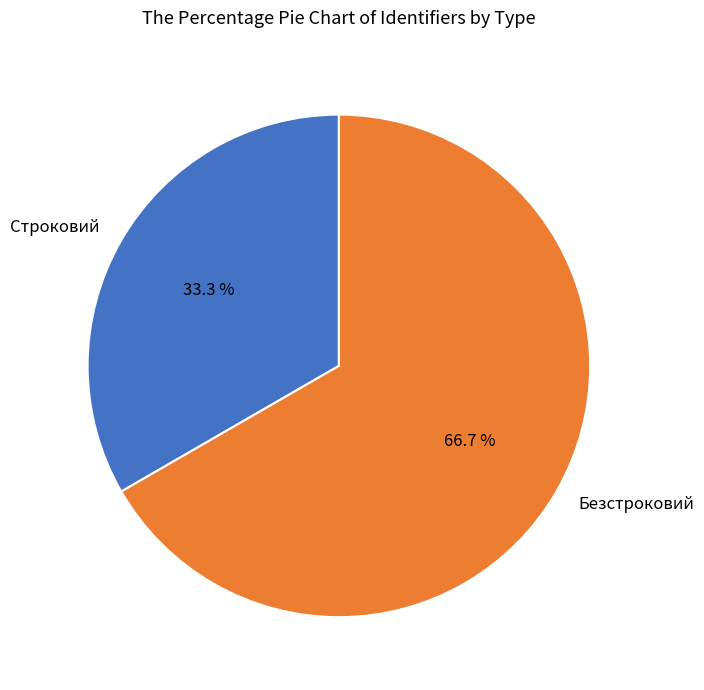

To the nearest percent, what is the difference between the Строковий and Безстроковий slice percentages?

33%